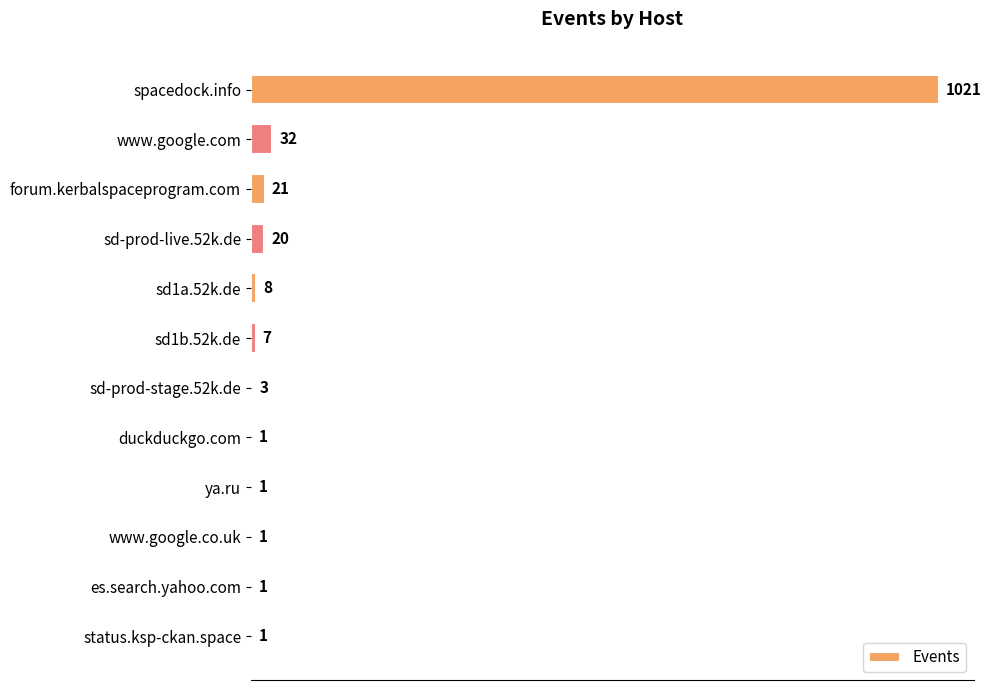

What is the sum of all values?

1117